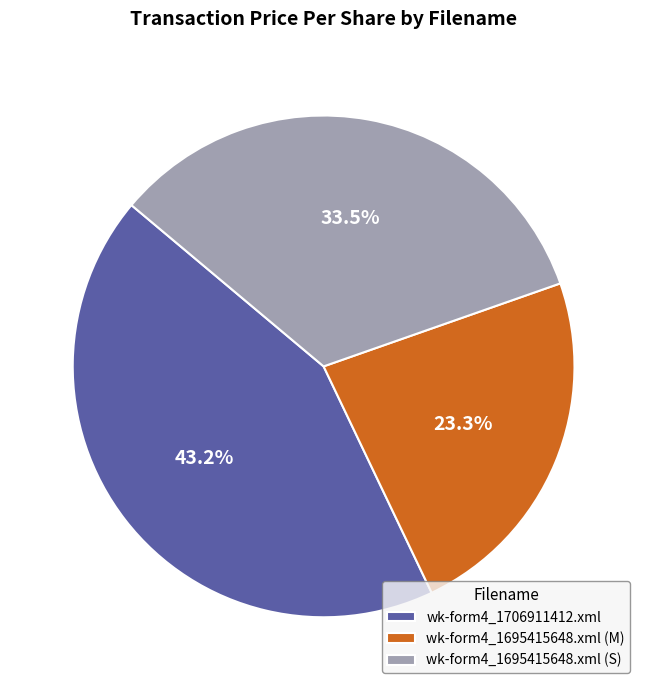

Rank the categories by value from highest to lowest.

wk-form4_1706911412.xml, wk-form4_1695415648.xml (S), wk-form4_1695415648.xml (M)